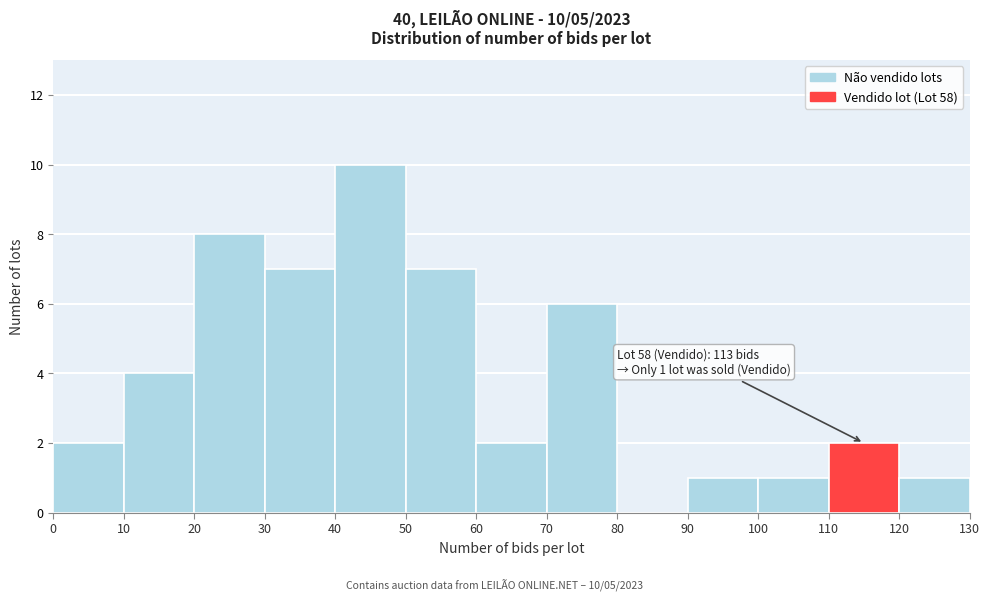

Over which range of the x-axis is the bar tallest?

40 to 50